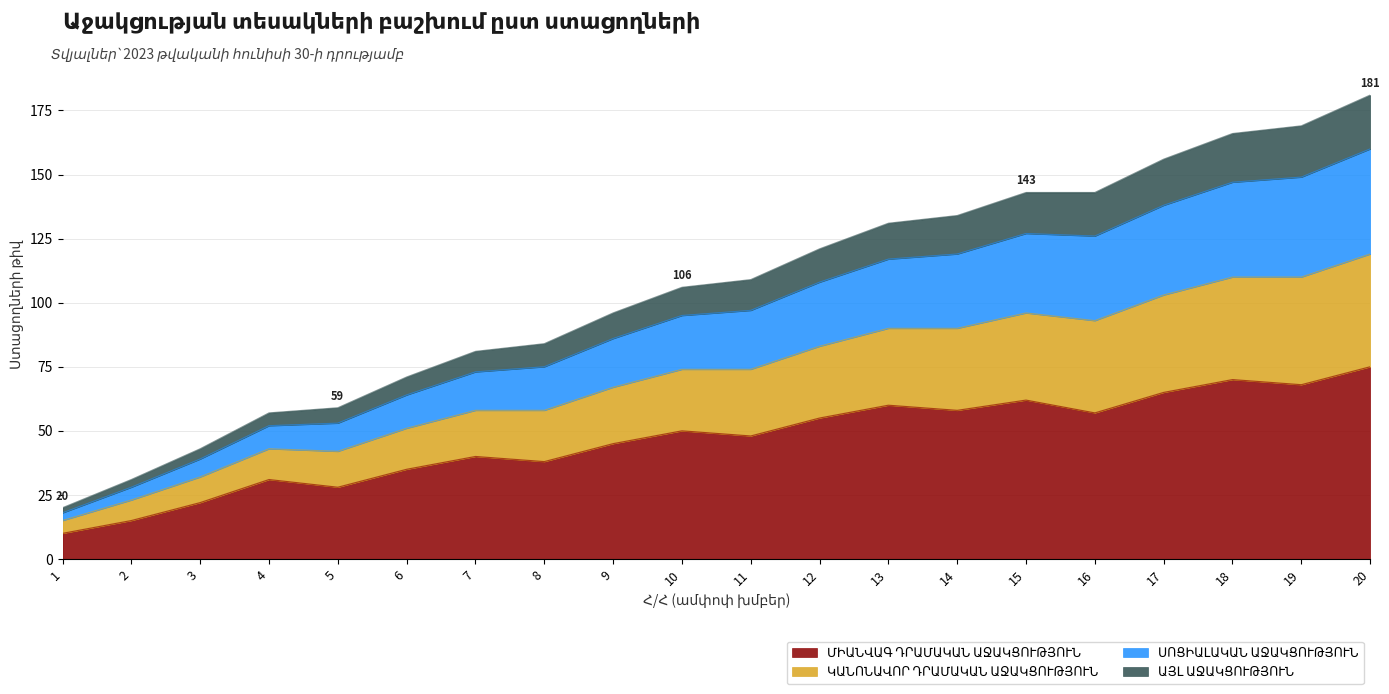

What value does the ՄԻԱՆՎԱԳ ԴՐԱՄԱԿԱՆ ԱՋԱԿՑՈՒԹՅՈՒՆ series have at 10?

50